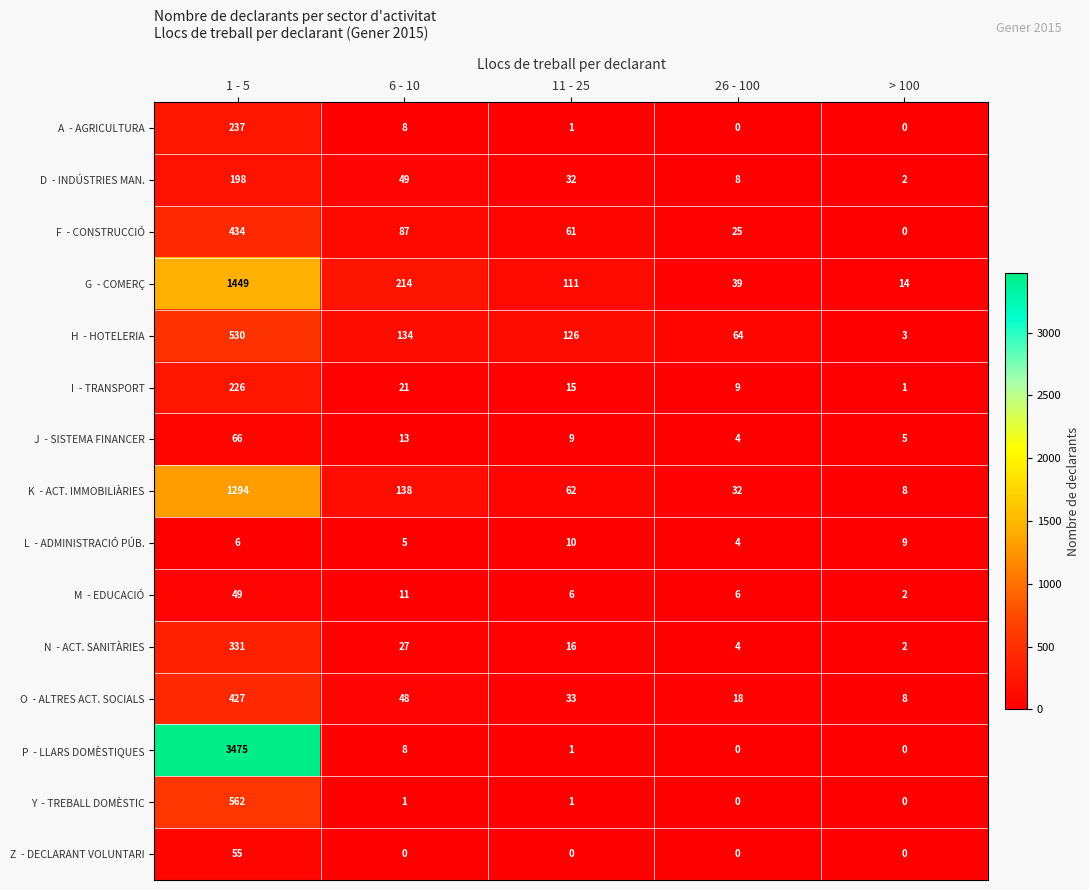

How many series are shown in this chart?

15